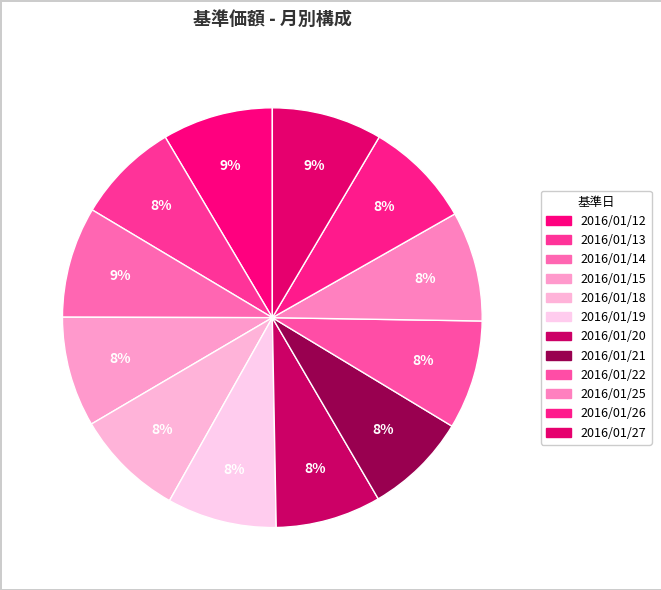

Count the number of slices in the pie.

12